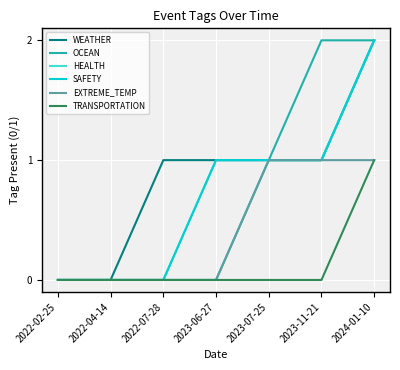

Reading left to right, extract all data points from this chart.

WEATHER: 0	0	1	1	1	1	2
OCEAN: 0	0	0	0	1	2	2
HEALTH: 0	0	0	1	1	1	2
SAFETY: 0	0	0	1	1	1	2
EXTREME_TEMP: 0	0	0	0	1	1	1
TRANSPORTATION: 0	0	0	0	0	0	1